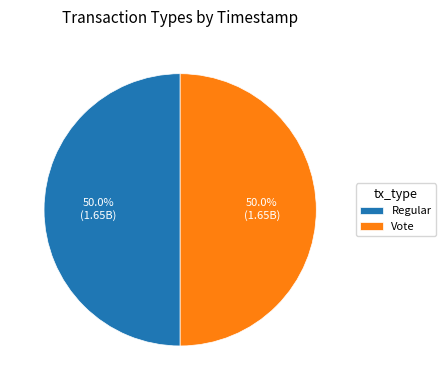

How much of the chart is everything except Regular?

50.0%